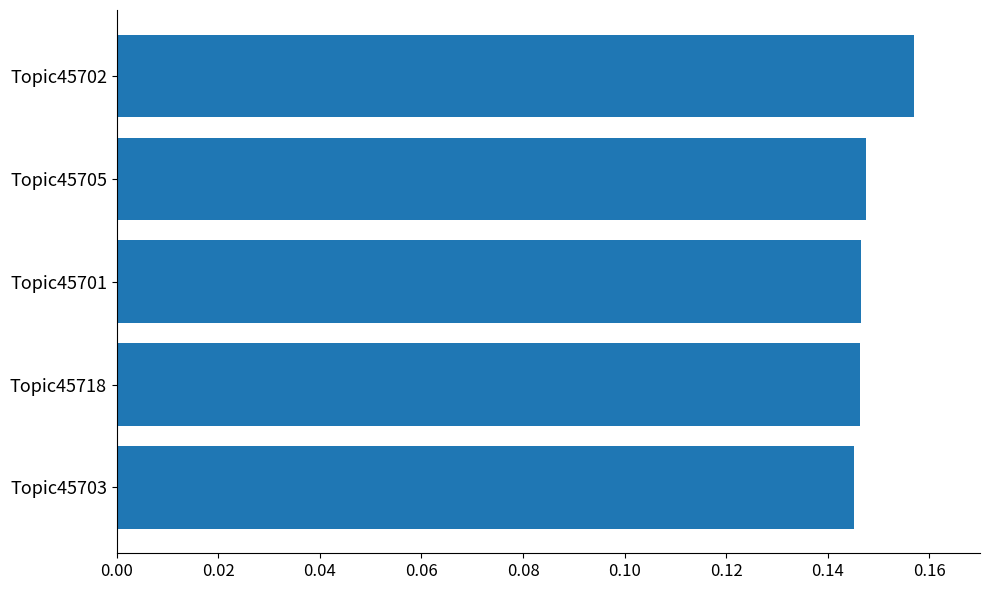

At which category does the chart reach its peak across all series?

Topic45702